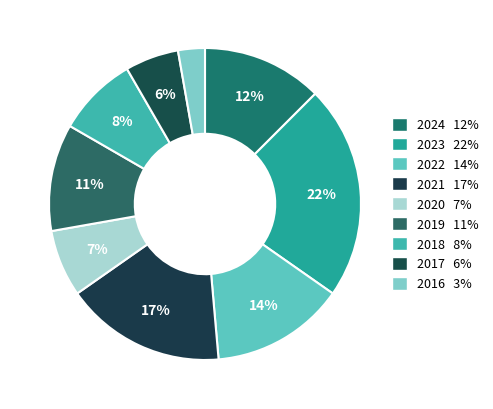

What percentage is the 2016 slice, to the nearest percent?

3%